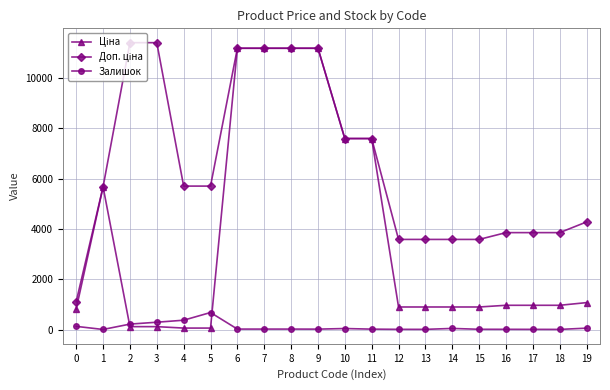

What is the difference between the highest and lowest values at 18?

3850.0